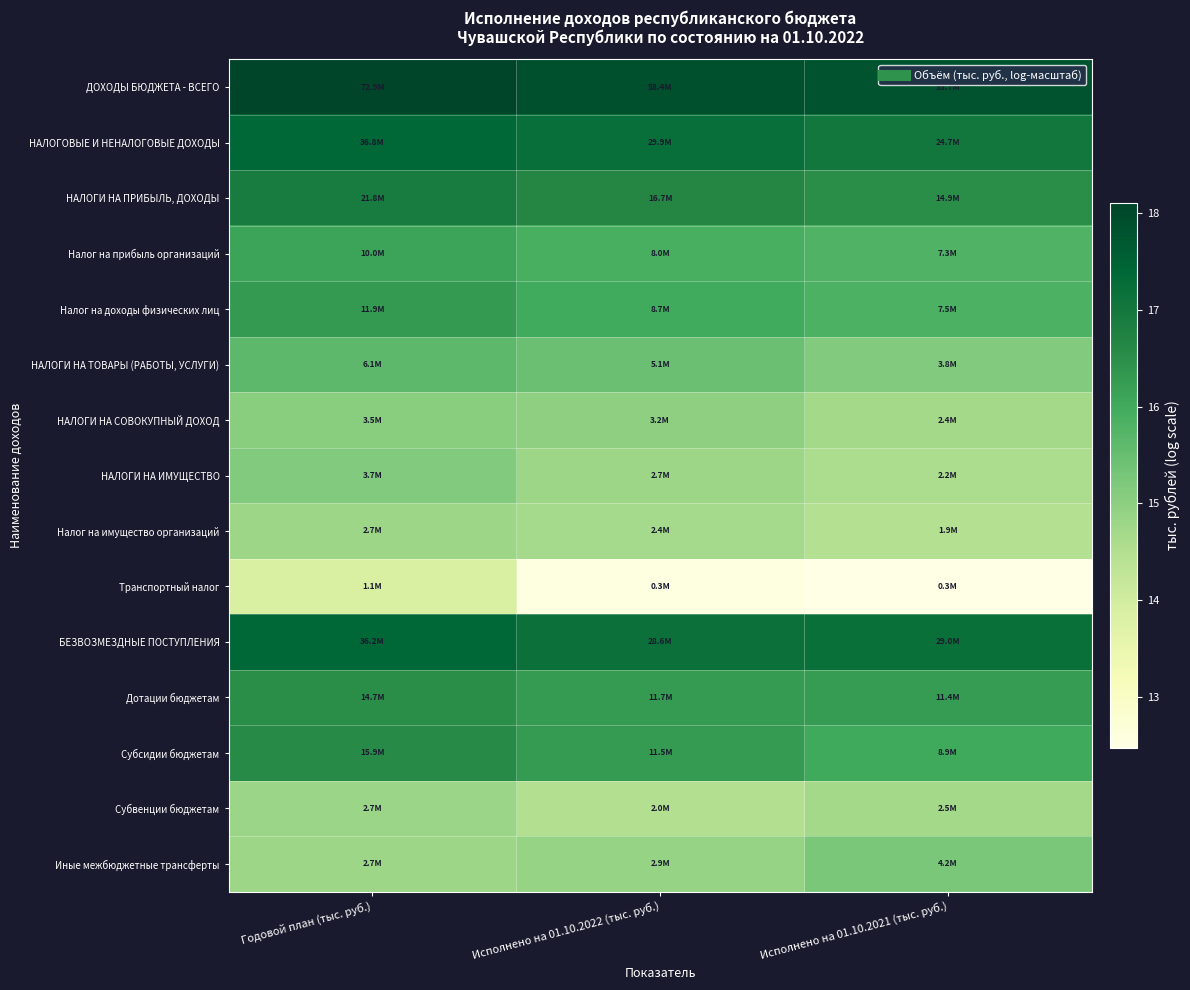

At how many categories does at least one series exceed 13?

3